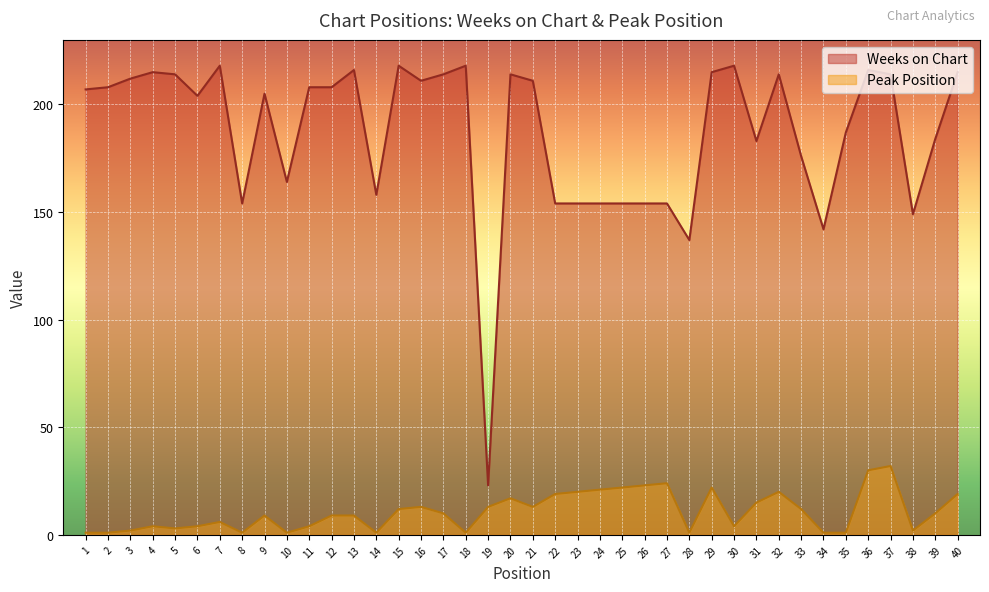

Between 10 and 35, which series saw the biggest shift?

Weeks on Chart